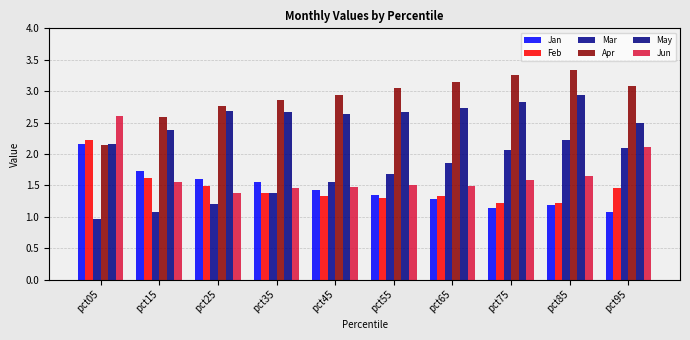

What is the spread (max minus min) of values at pct75?

2.1